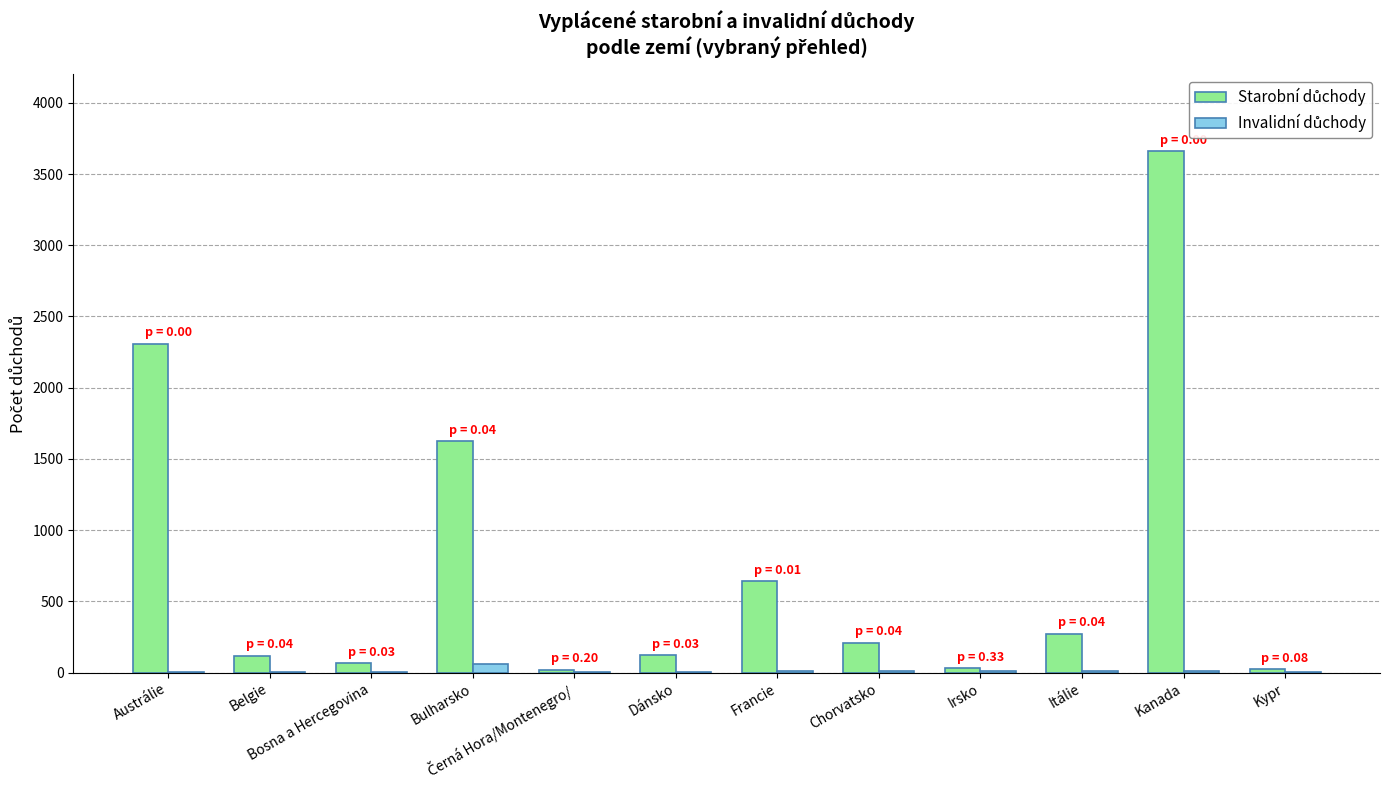

At which category is the sum across all series the highest?

Kanada